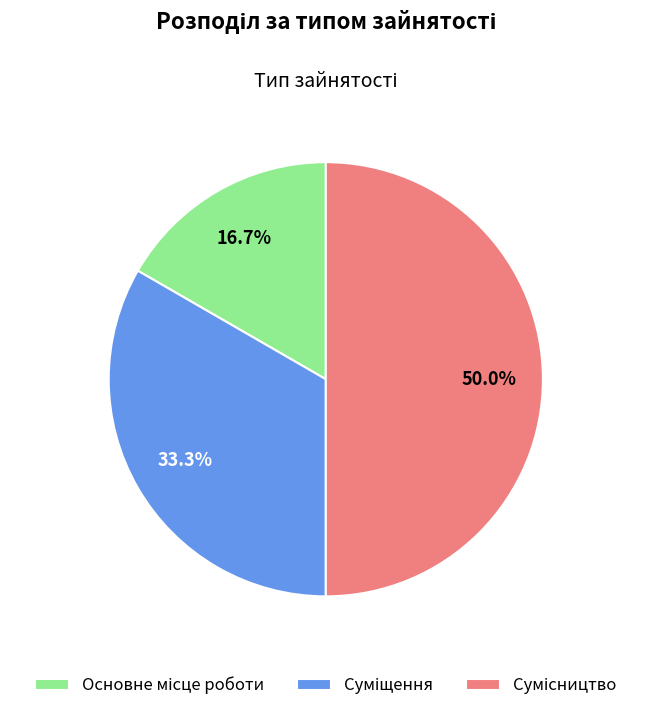

How much of the chart is everything except Основне місце роботи?

83.3%